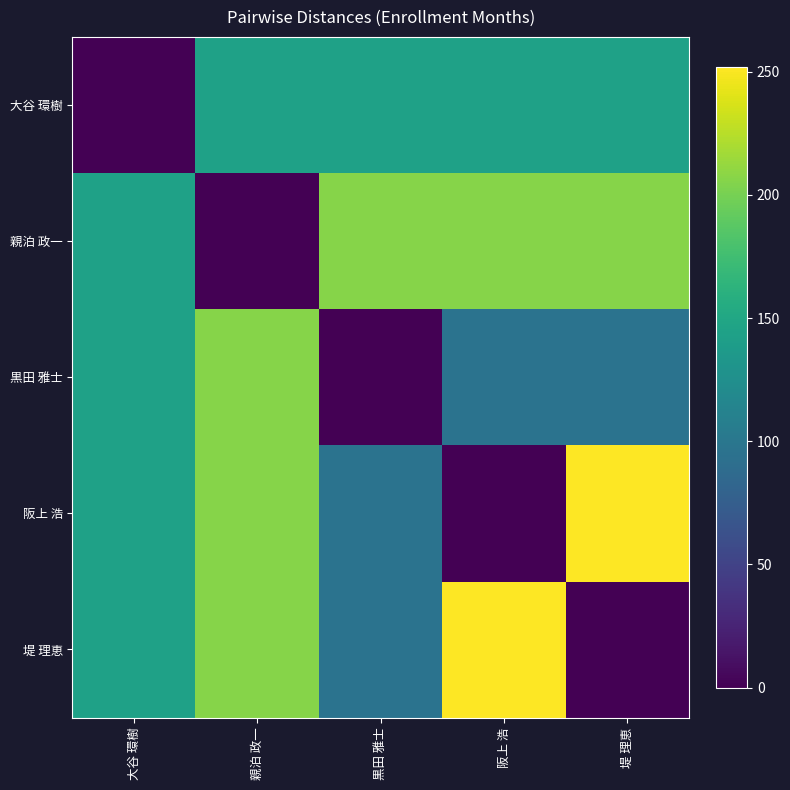

Between 大谷 環樹 and 堤 理恵, which is larger?

堤 理恵